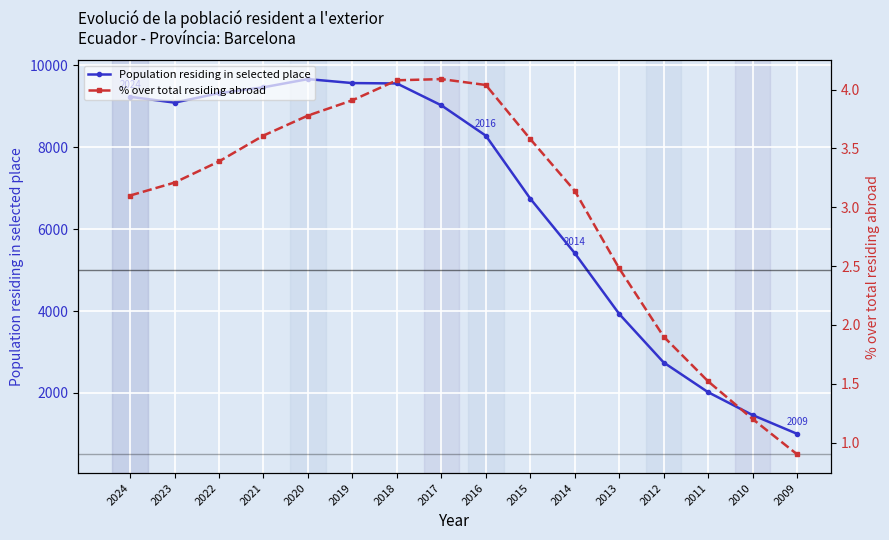

How many interior local peaks does the Population residing in selected place series have?

1